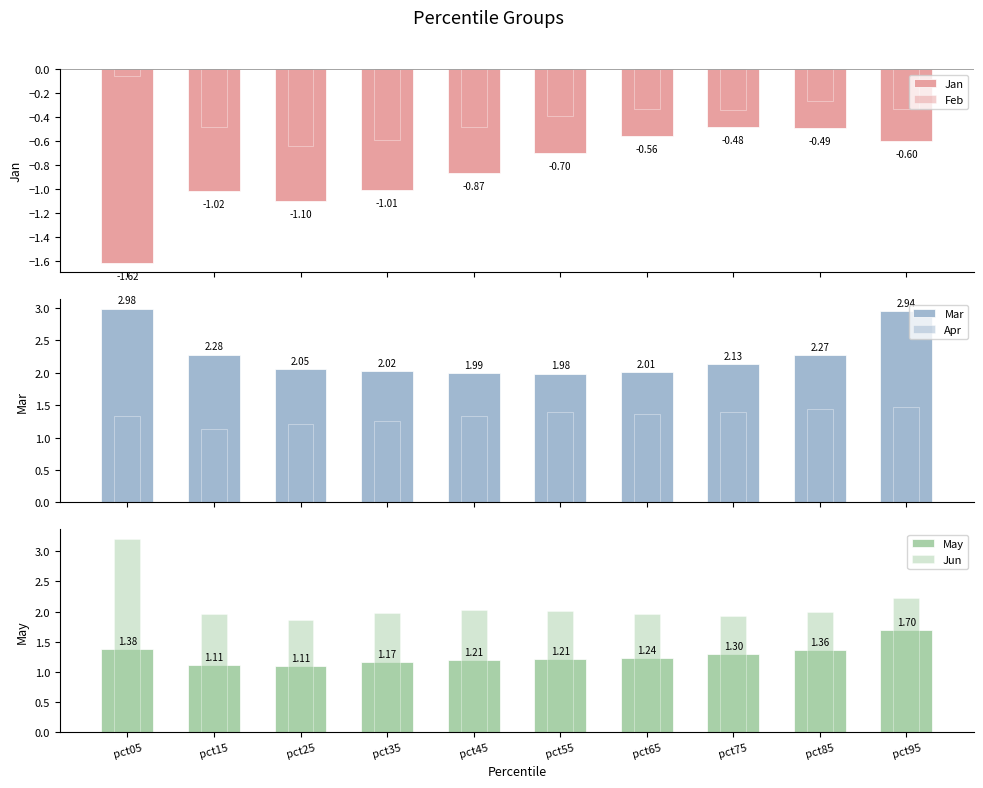

List the series in order of their peak value, lowest first.

Jan, Feb, Apr, May, Mar, Jun